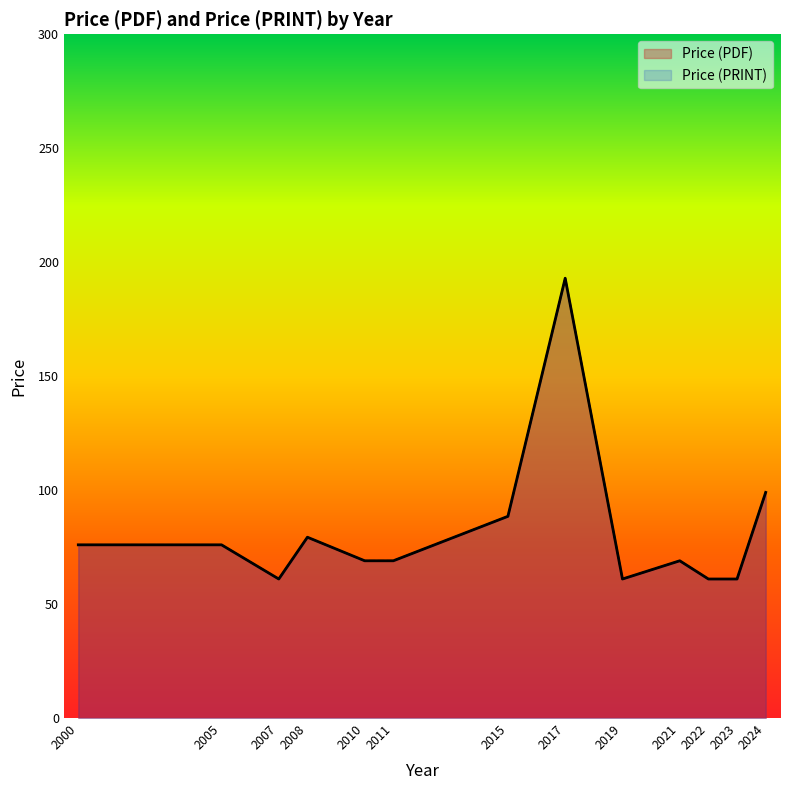

Which series has the largest range (max minus min)?

Price (PDF)